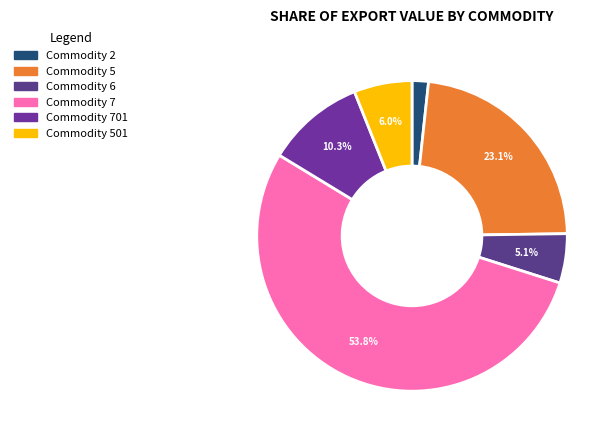

Count the number of slices in the pie.

6